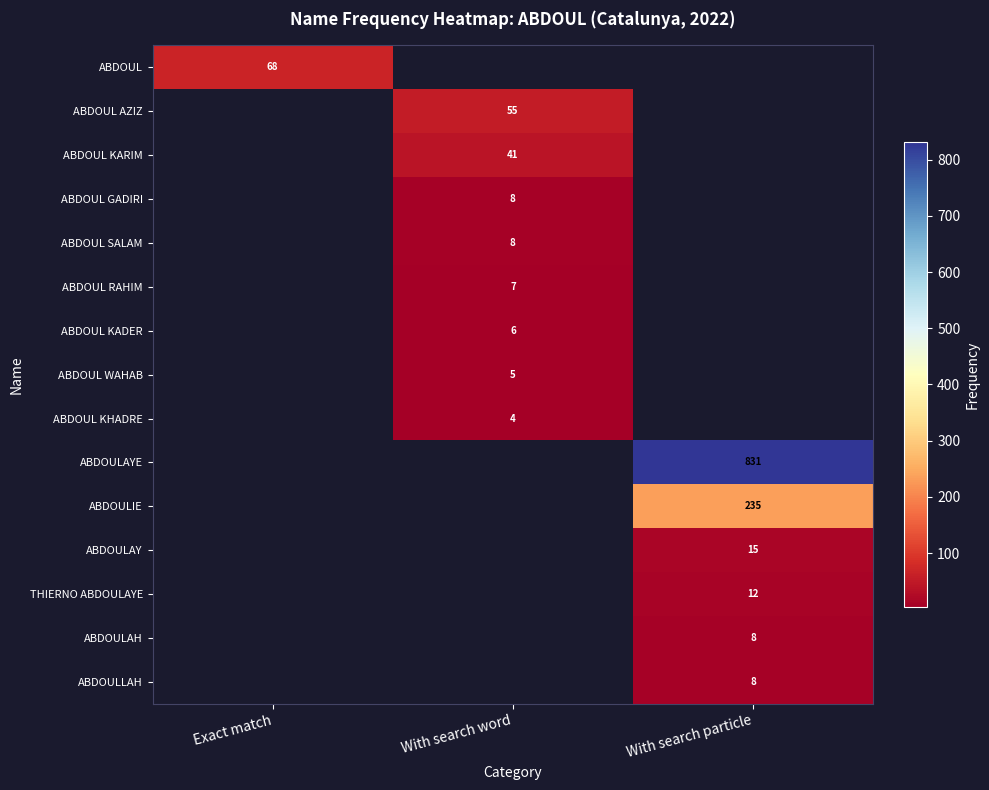

The value of ABDOUL KADER at With search word is 9. True or false?

False